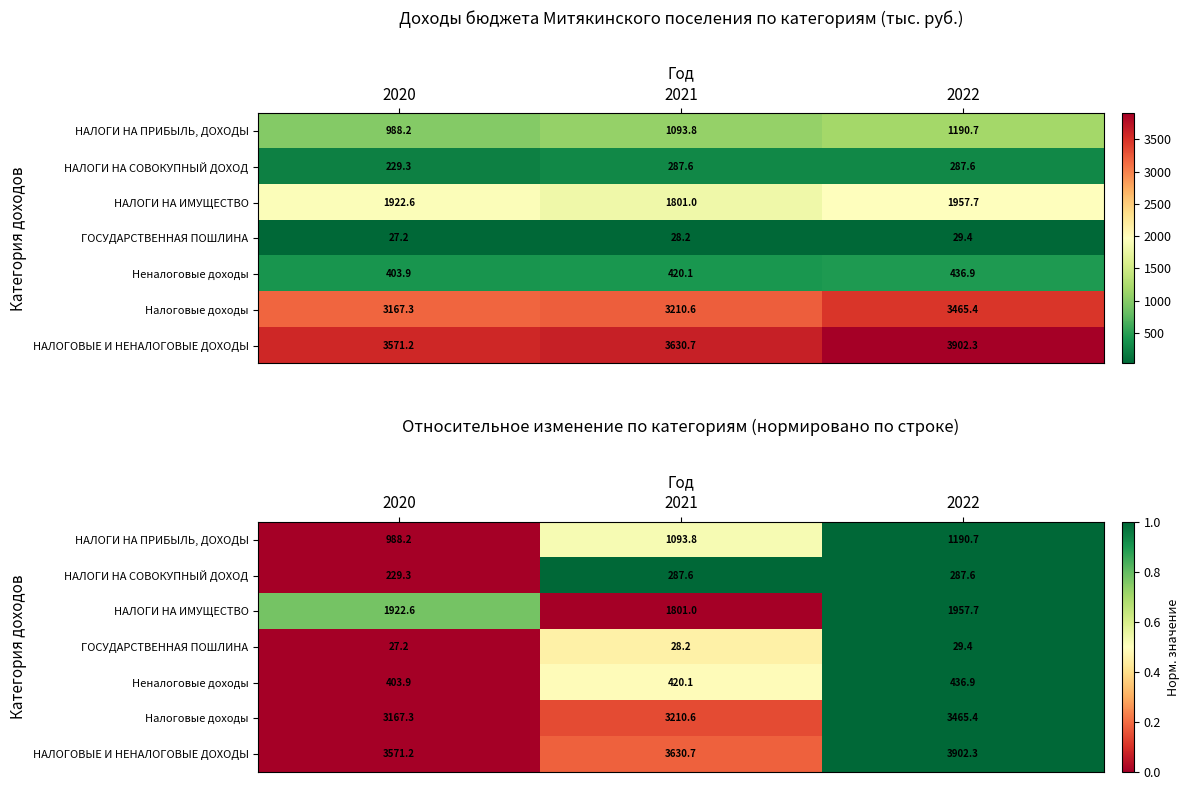

How many distinct data groups are displayed?

7